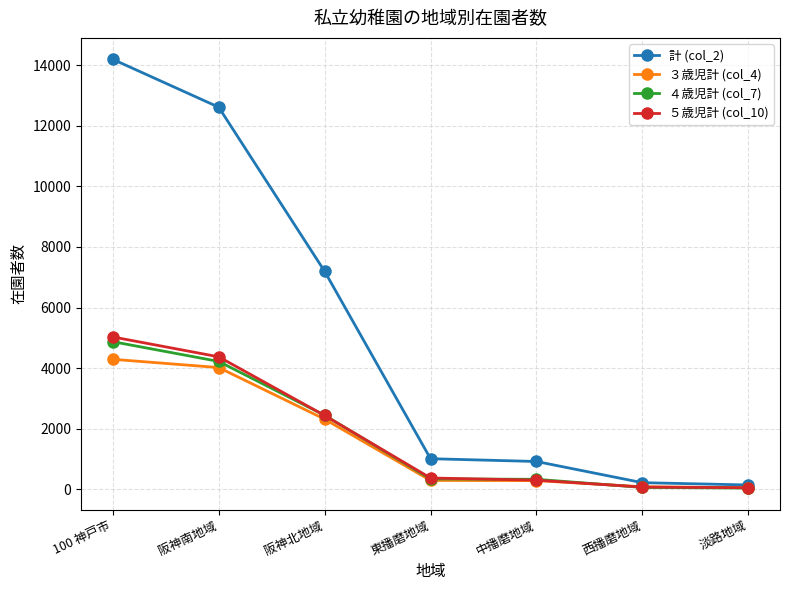

Does the chart display data point markers on the line(s)?

Yes